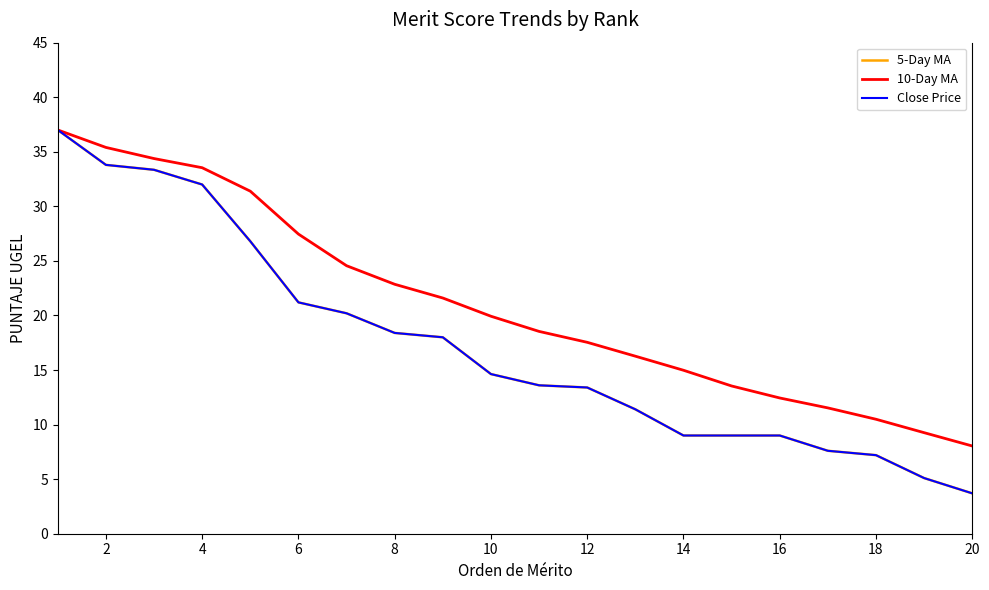

Which series has the largest total across all categories?

10-Day MA